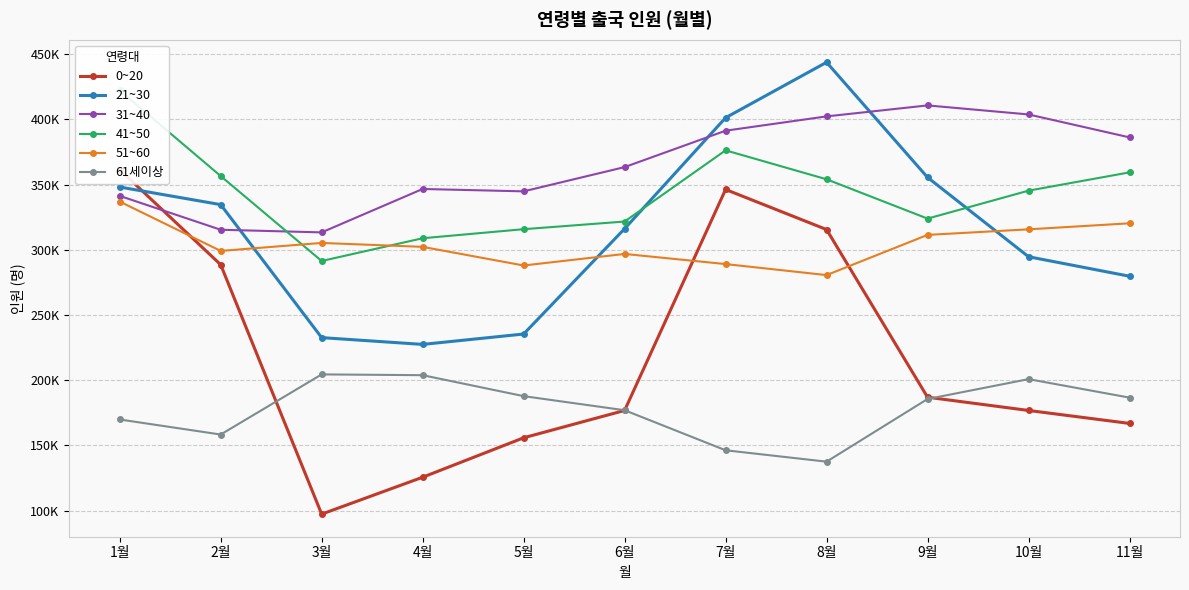

Where is the first local maximum for 21~30?

8월